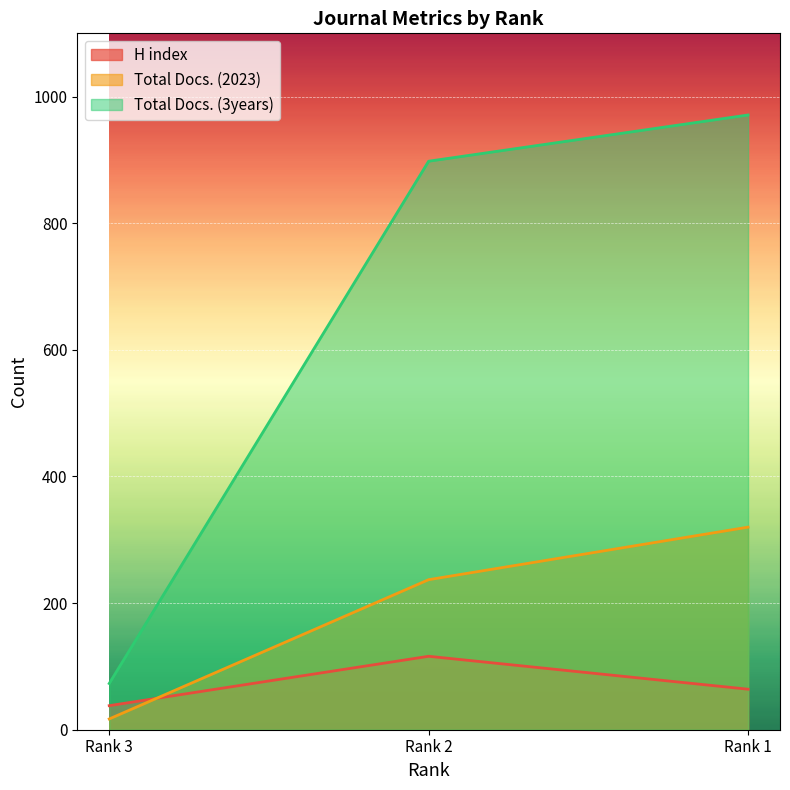

How many values in the Total Docs. (2023) series are below 237?

1